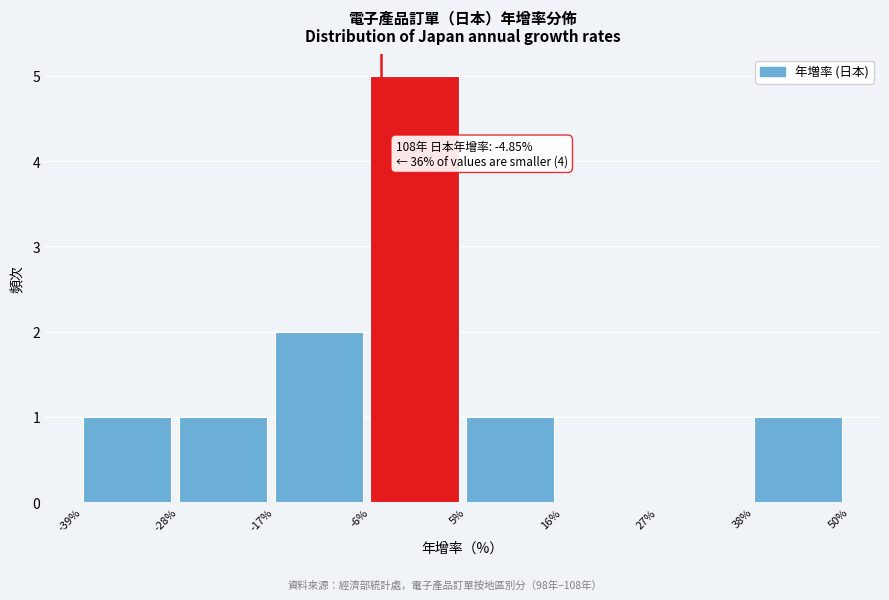

Over which range of the x-axis is the bar tallest?

-6% to 5%